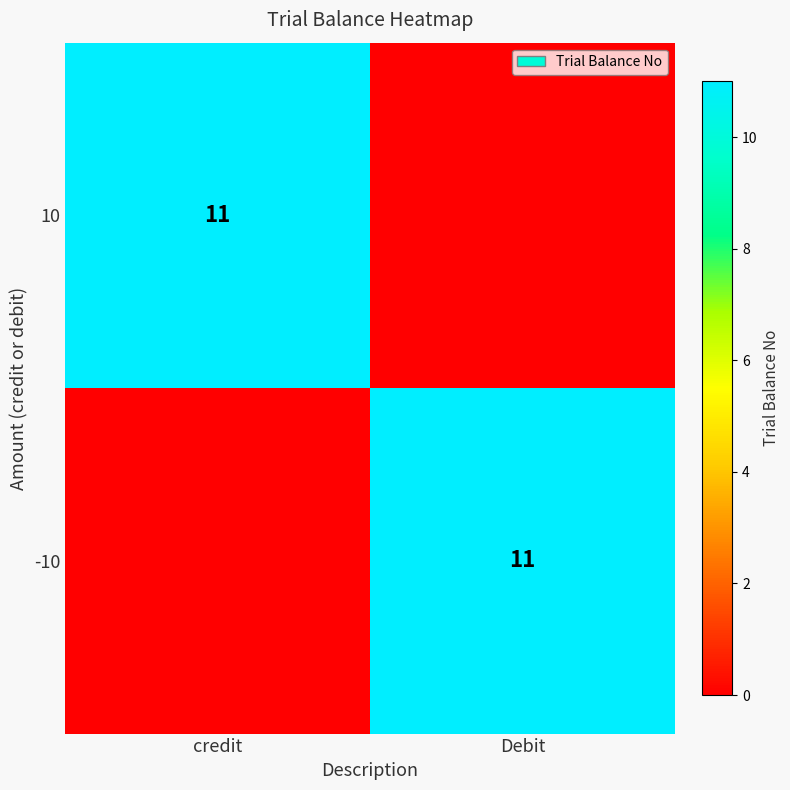

The value of -10 at Debit is 7. True or false?

False